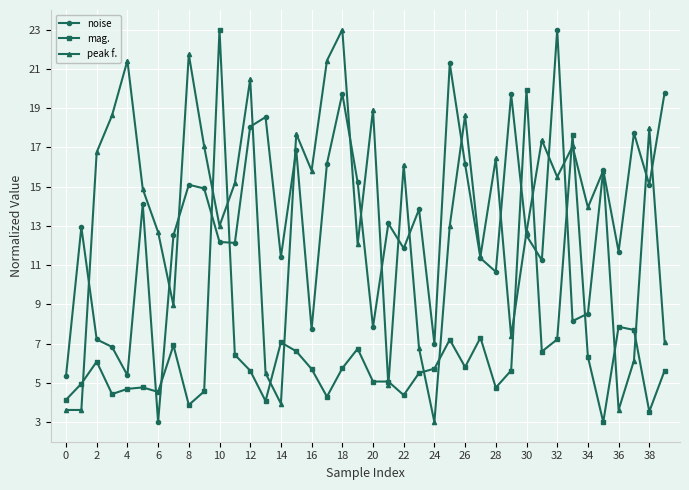

What is the highest value of the mag. series?

23.0